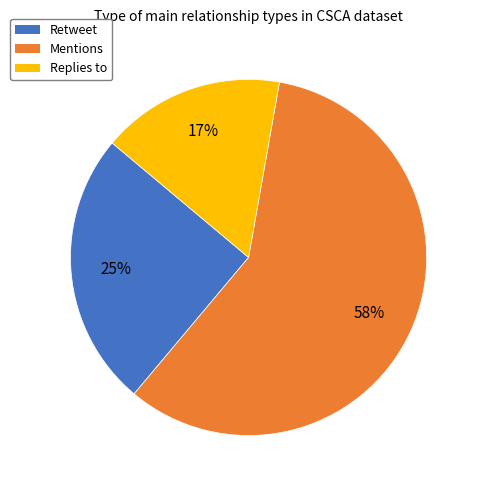

Approximately how many times larger is the value at Mentions compared to Retweet?

2.3